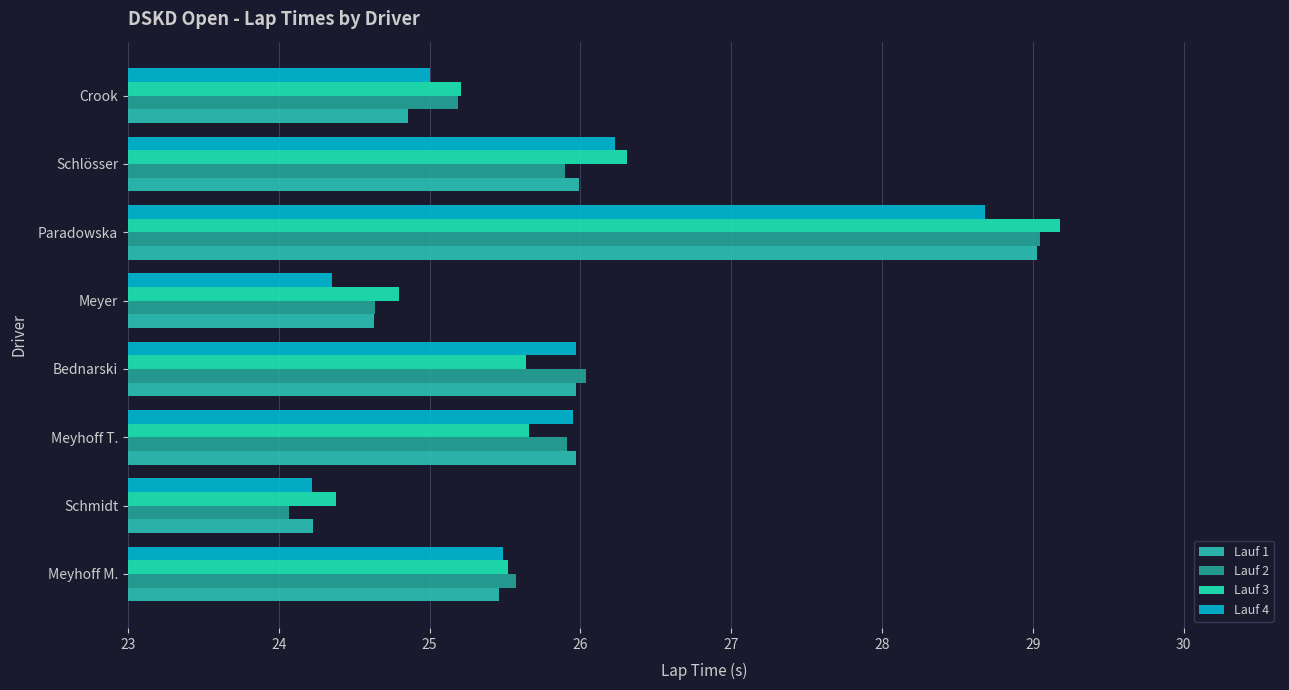

What is the average value of the Lauf 1 series?

25.8